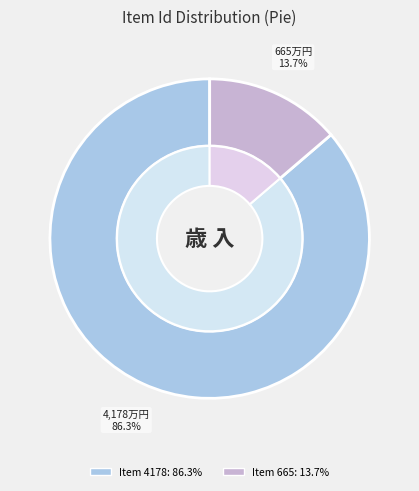

To the nearest percent, what is the combined percentage of Indenture of Apprenticeship (Item 4178) and Haney, J. K. (Item 665)?

100%